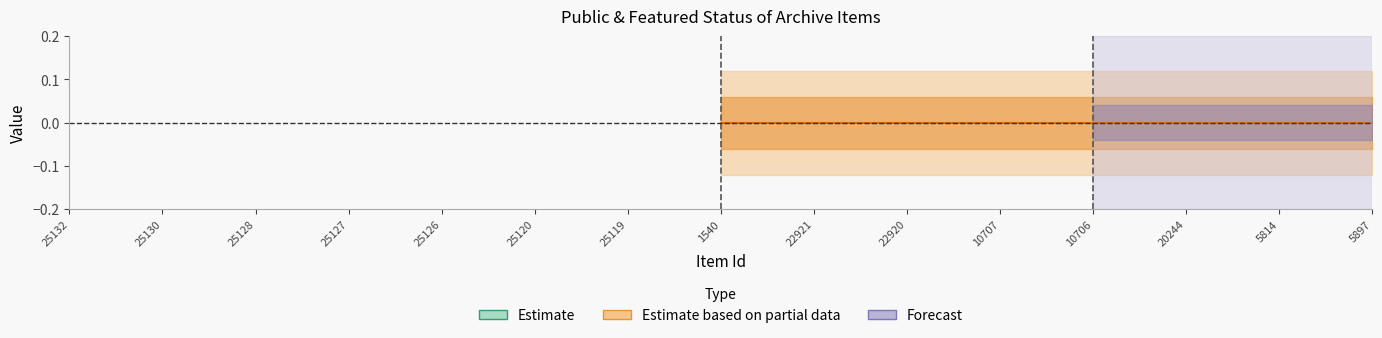

True or false: featured and public cross at least once.

False